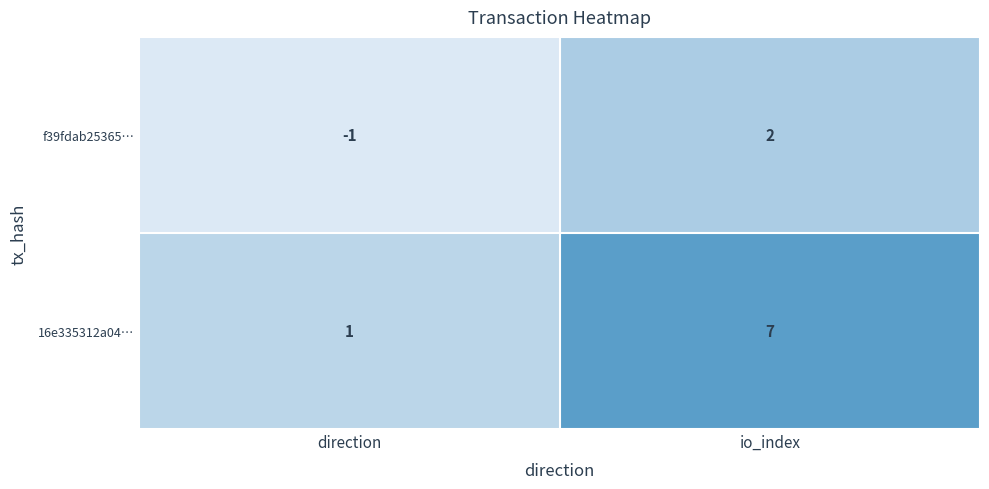

How many data points does each series have?

2